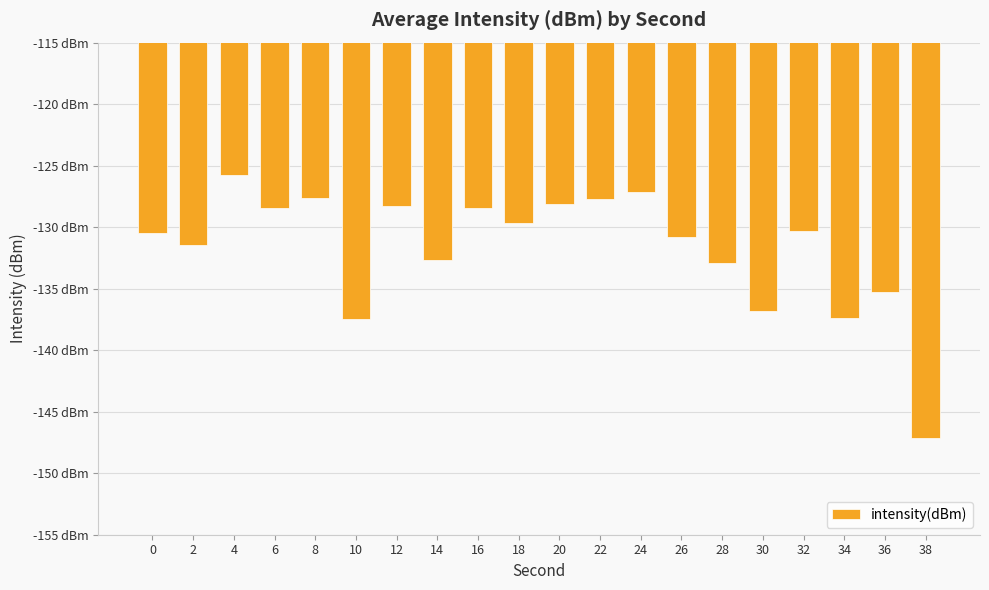

Are the bars horizontal?

No